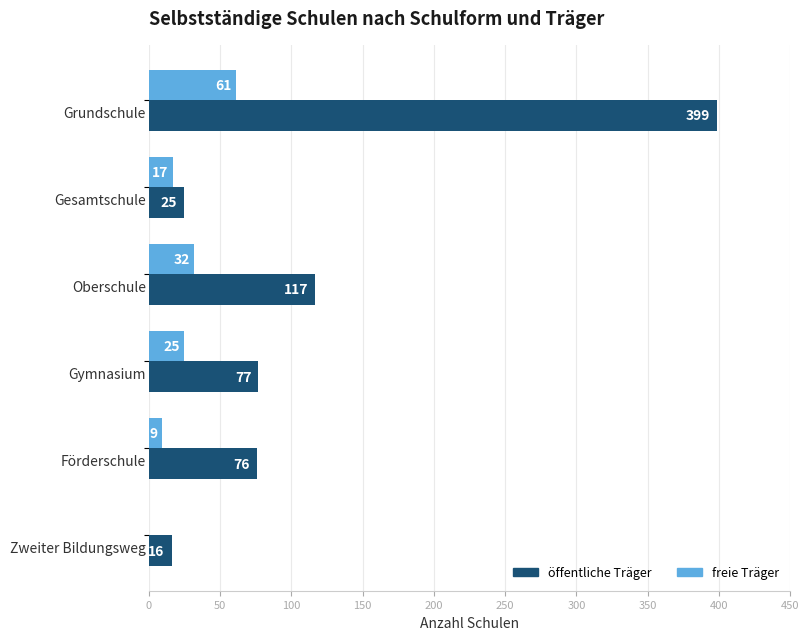

What is the sum of all freie Träger values?

144